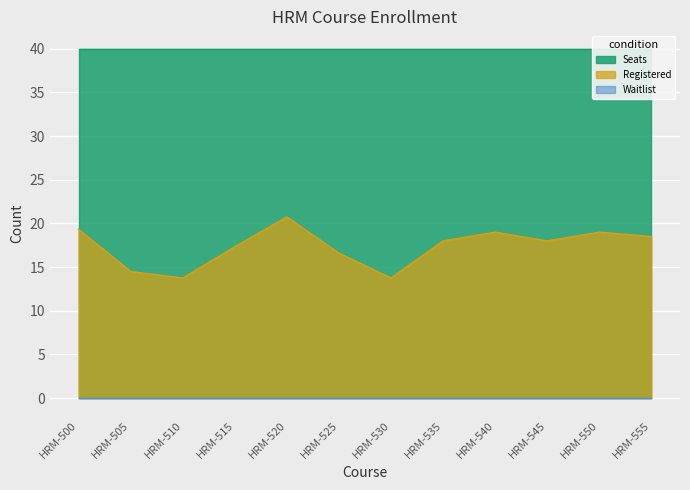

How many lines are shown in the chart?

3